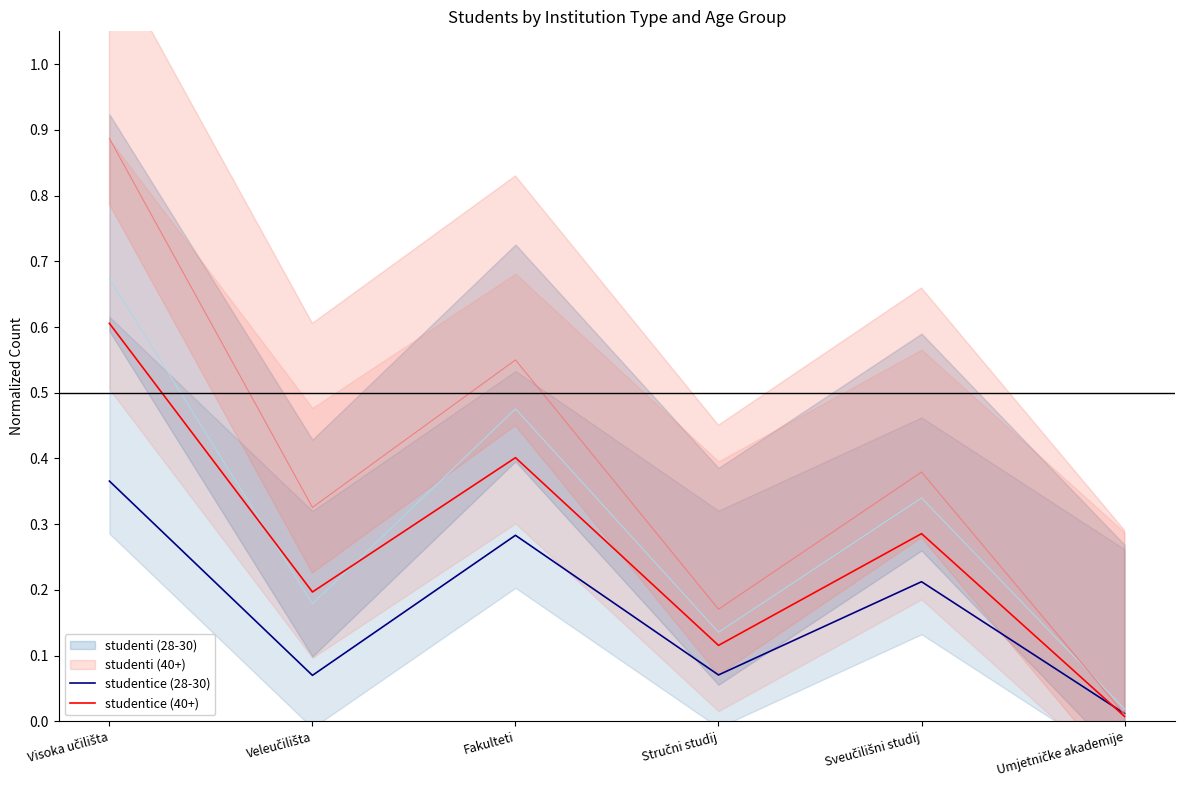

At which label is studentice (40+) closest to 0?

Umjetničke akademije